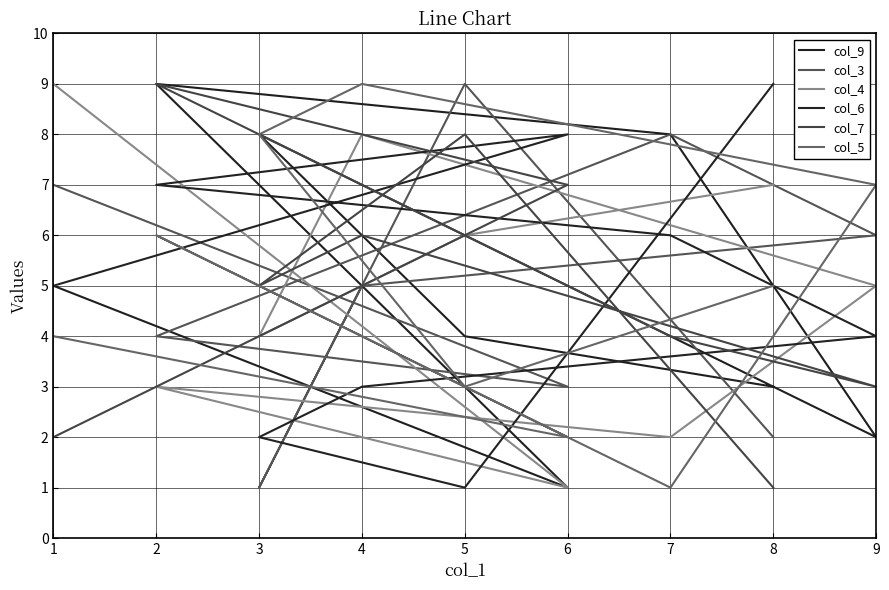

What is the minimum value for col_4?

1